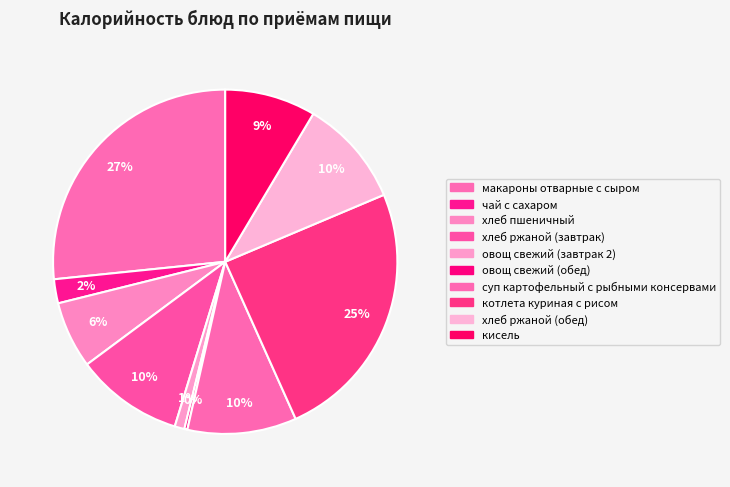

Which slice is the largest?

макароны отварные с сыром